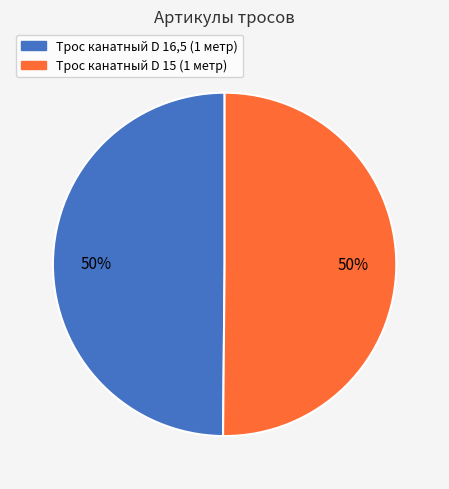

Approximately how many times larger is the value at Трос канатный D 15 (1 метр) compared to Трос канатный D 16,5 (1 метр)?

1.0